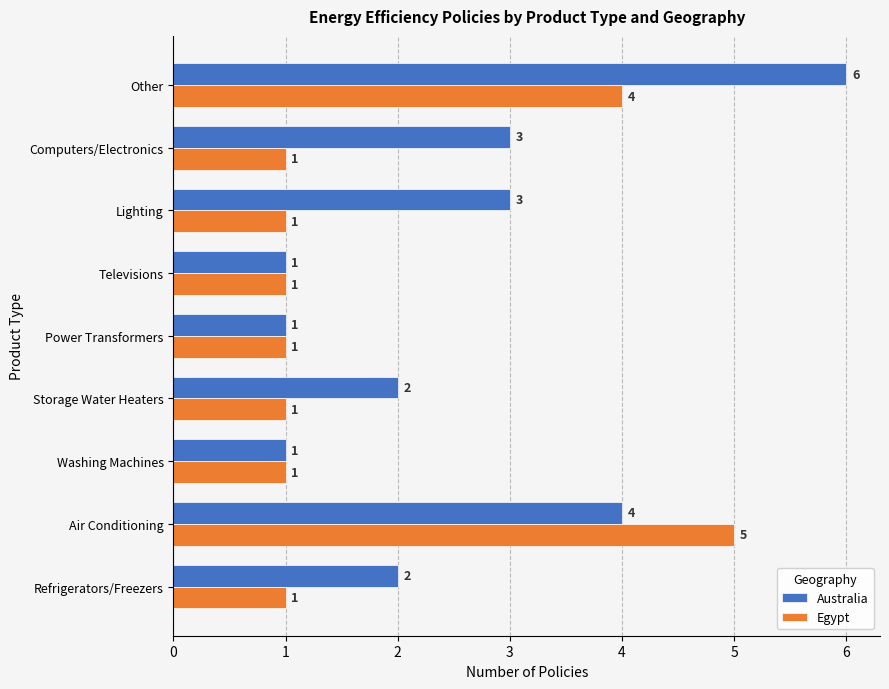

Which series has the widest spread of values?

Australia